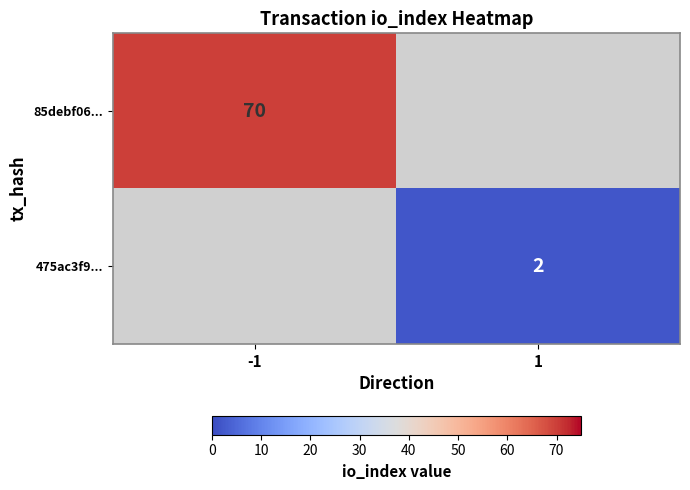

True or false: 475ac3f9... has a value of 2 at 1.

True